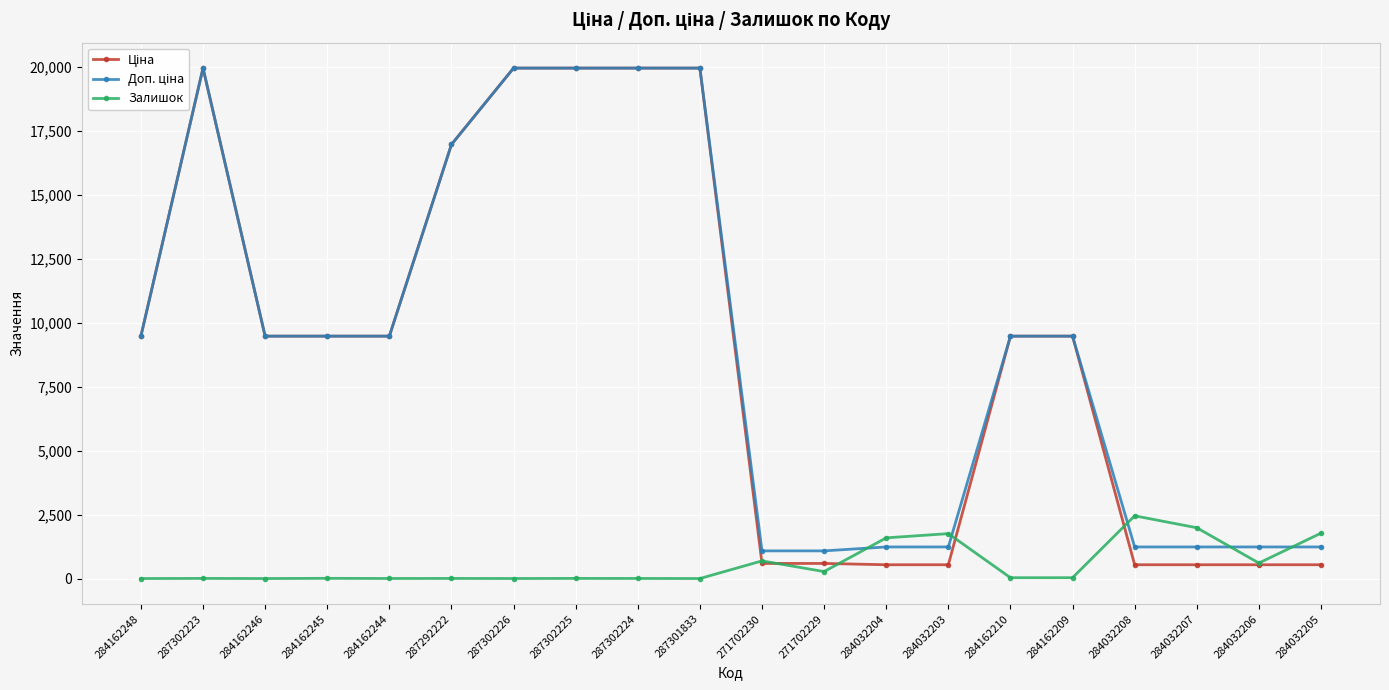

The Залишок series shows 690.0 at 271702230. True or false?

True